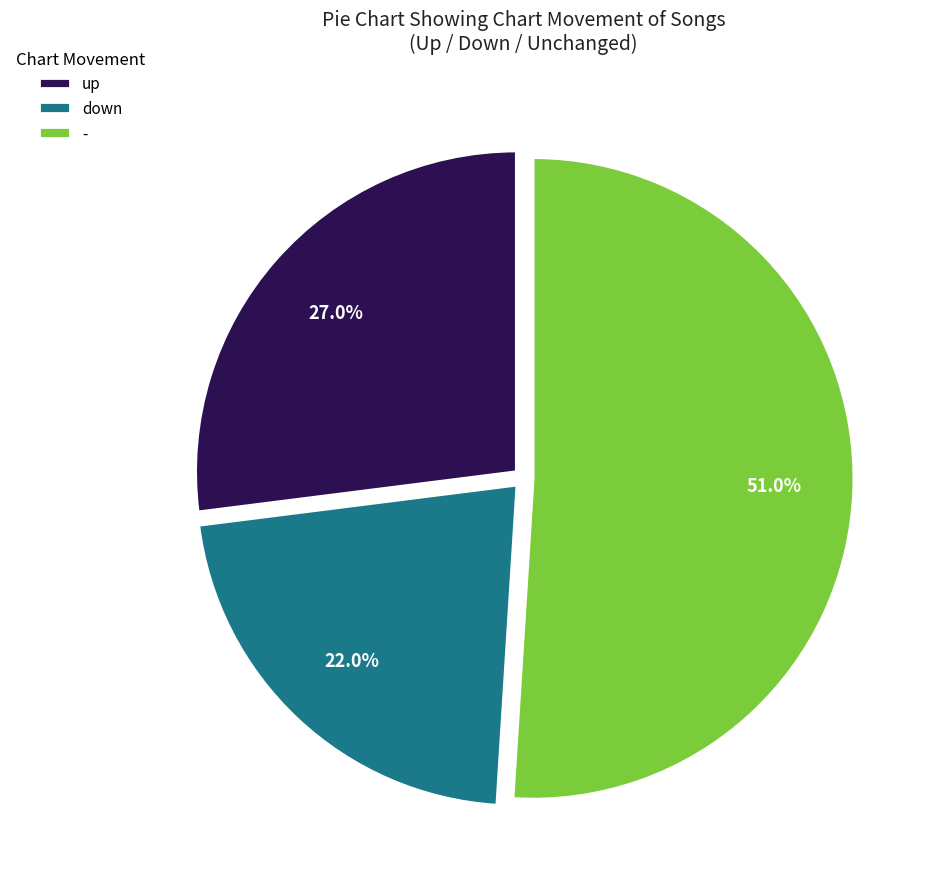

To the nearest percent, what is the difference between the largest and smallest slice percentages?

29%